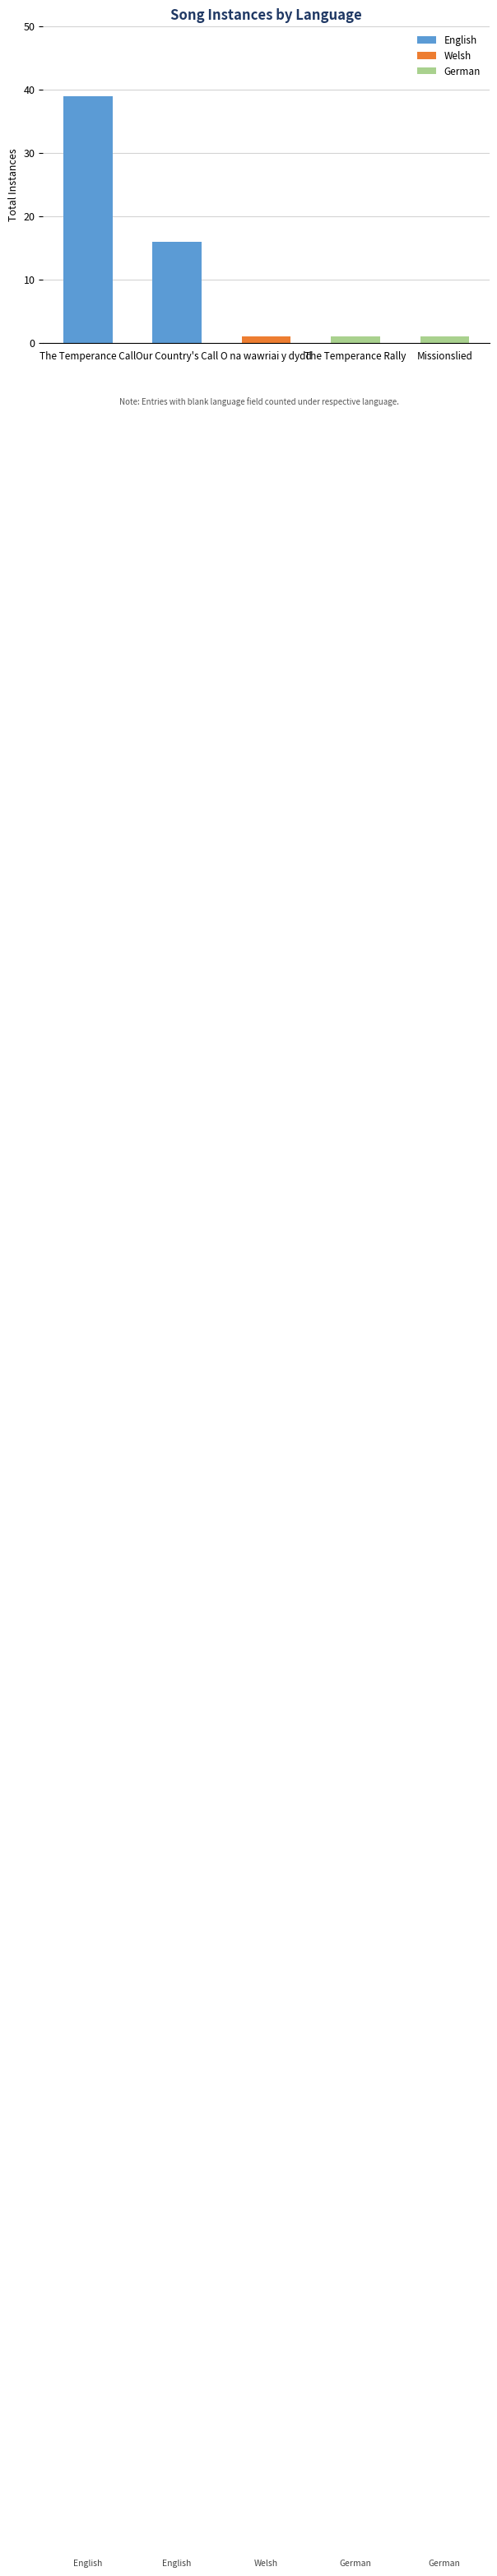

The chart shows a value of 1 at O na wawriai y dydd. True or false?

True